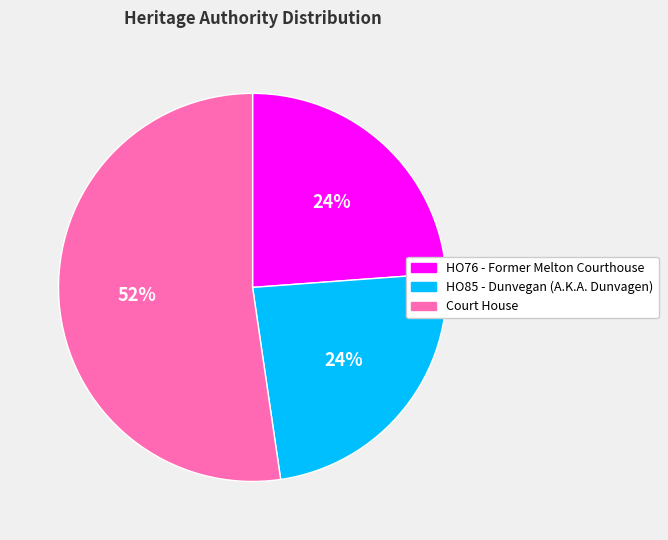

Which slice is the largest?

Court House